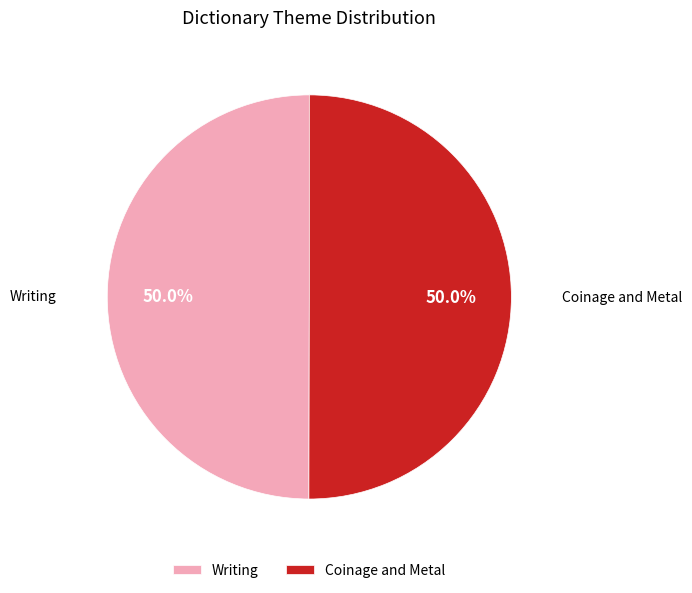

Combined, do Coinage and Metal and Writing account for over 50%?

Yes